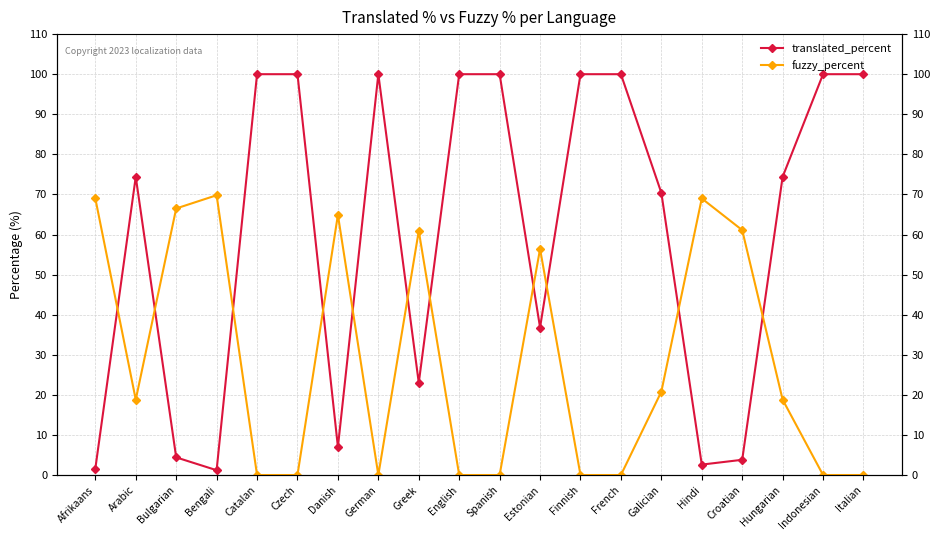

Which category has the highest value in the translated_percent series?

Catalan